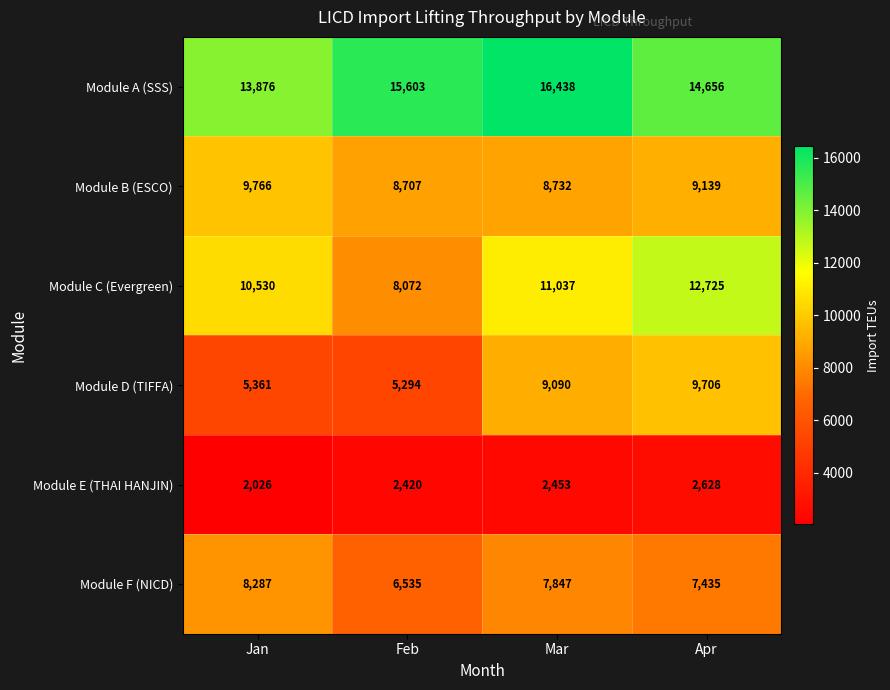

Which series has the largest total across all categories?

Module A (SSS)